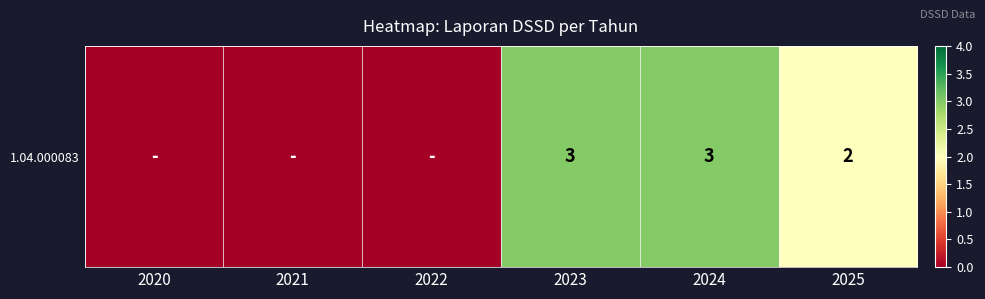

What is the difference between the second highest and second lowest values?

3